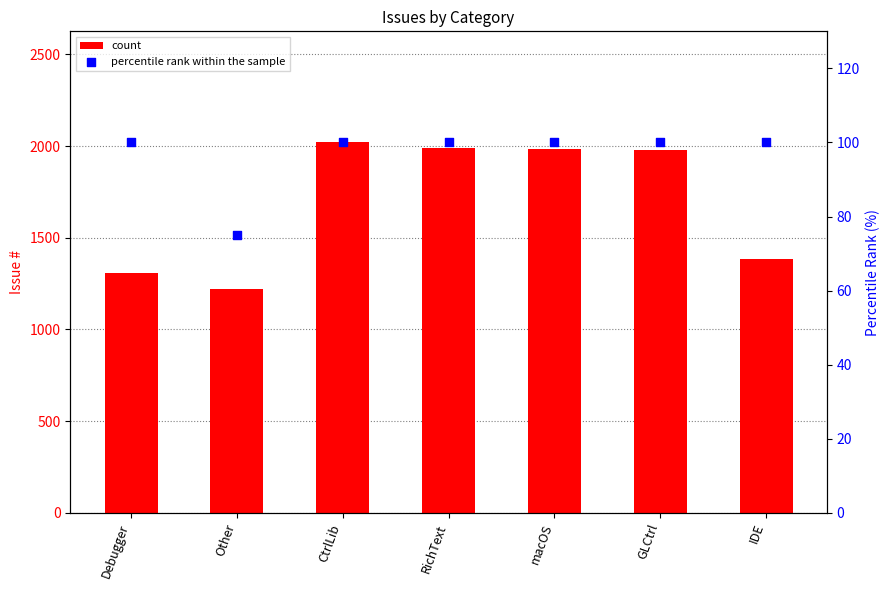

Which series reaches the maximum Y coordinate?

count